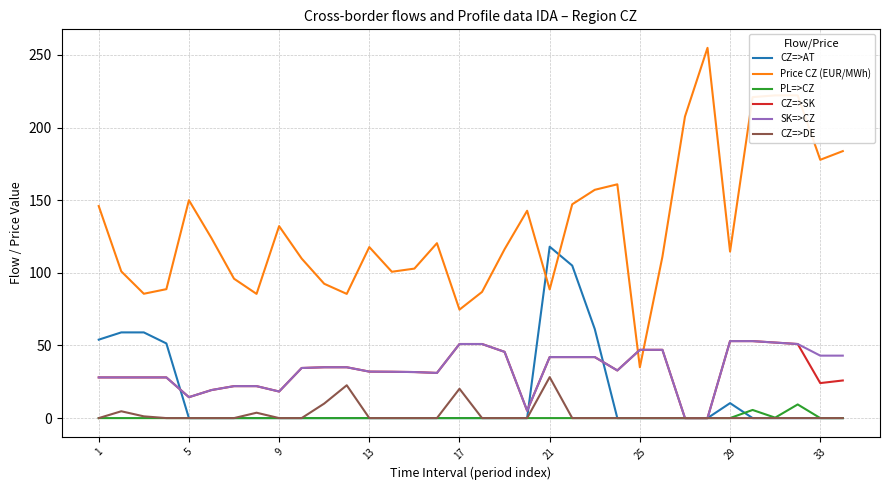

Which series has the largest total across all categories?

Price CZ (EUR/MWh)